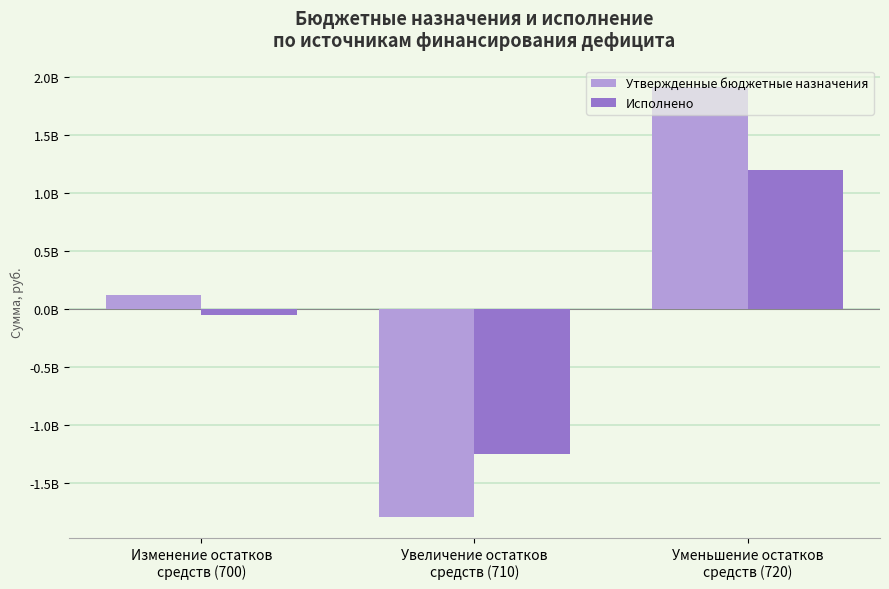

Reading left to right, extract all data points from this chart.

Утвержденные бюджетные назначения: 119871429.3	-1793546180.0	1913417609.3
Исполнено: -58037700.4	-1253416656.1	1195378955.7